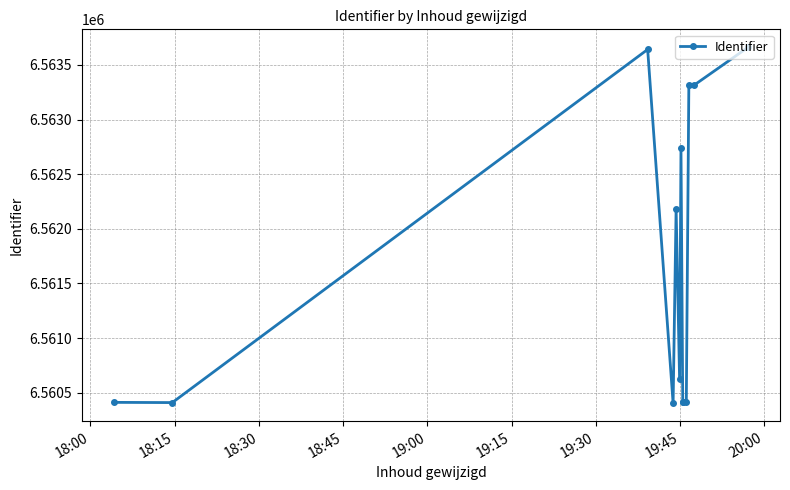

What is the maximum value shown in the chart?

6563663